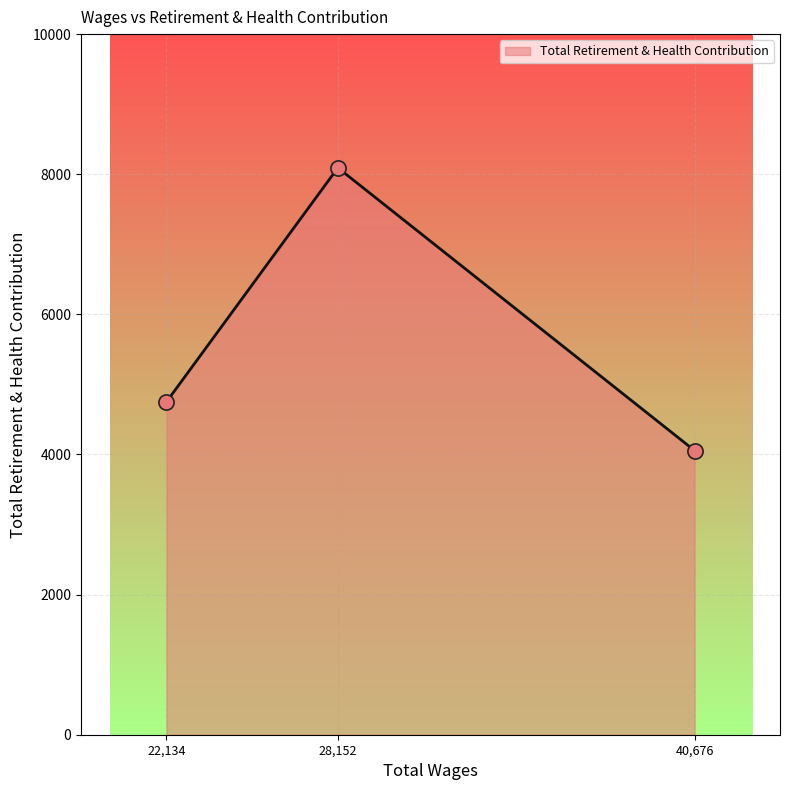

What is the change in value from 28,152 to 40,676?

-4036